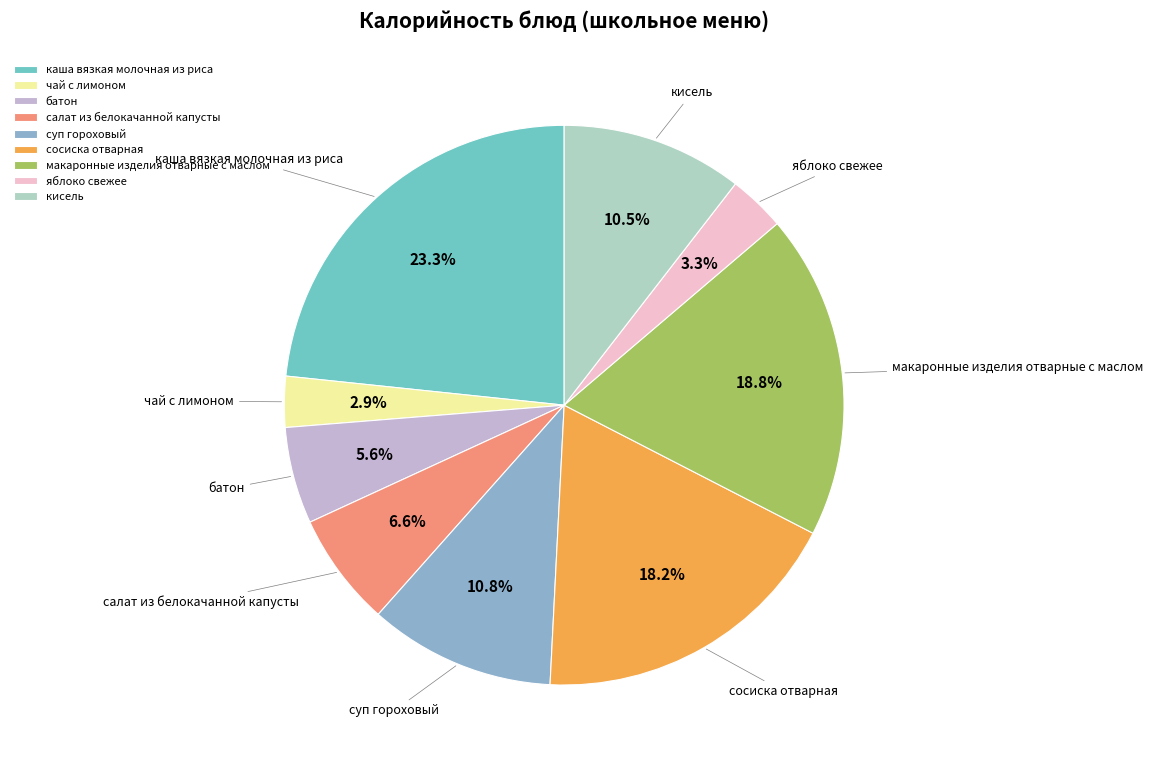

The салат из белокачанной капусты slice represents 7% of the pie. True or false?

True